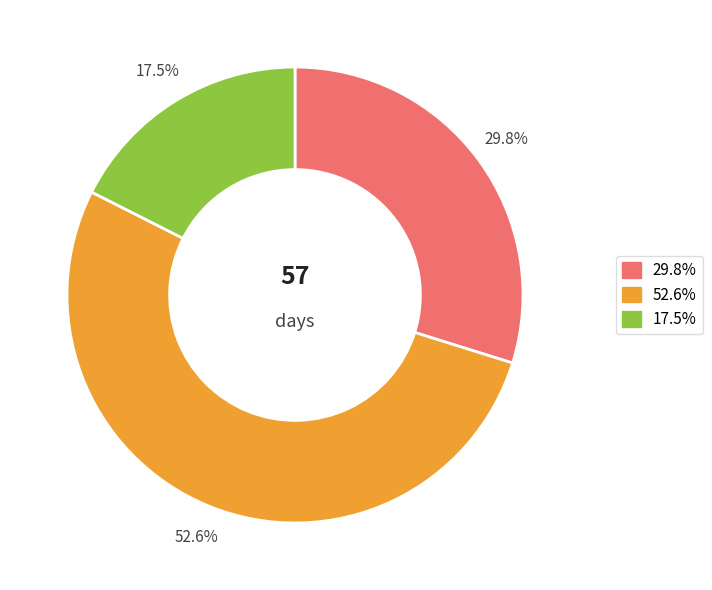

Is there any slice that represents more than half of the pie?

Yes